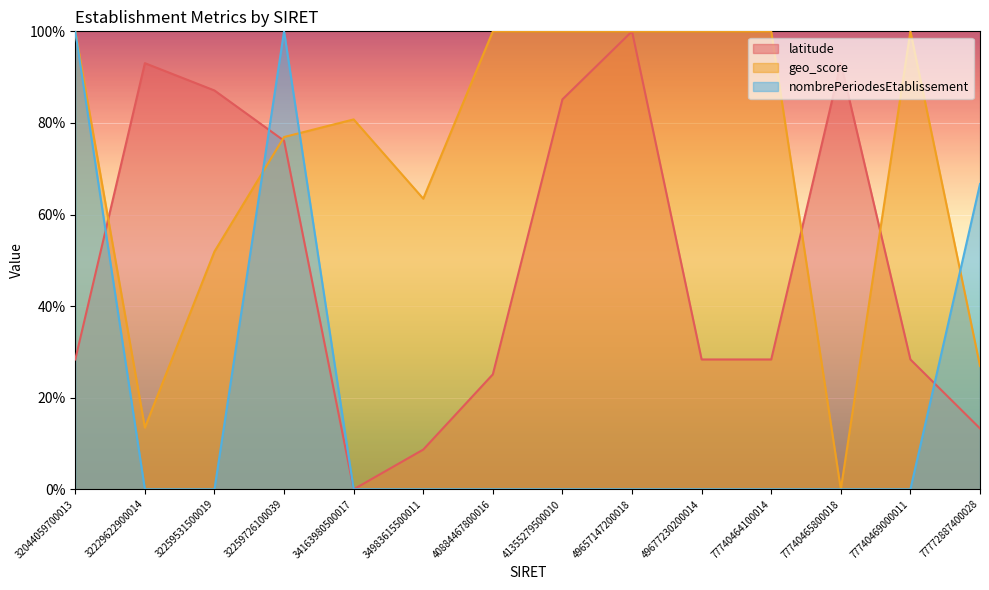

Does the chart display data point markers on the line(s)?

No